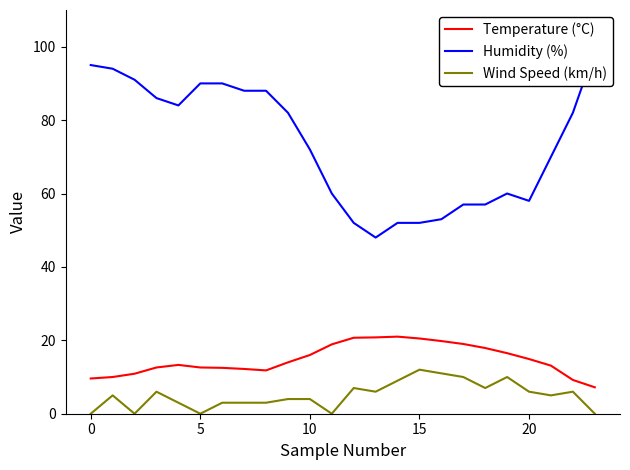

Between 6 and 9, which series saw the biggest shift?

Humidity (%)